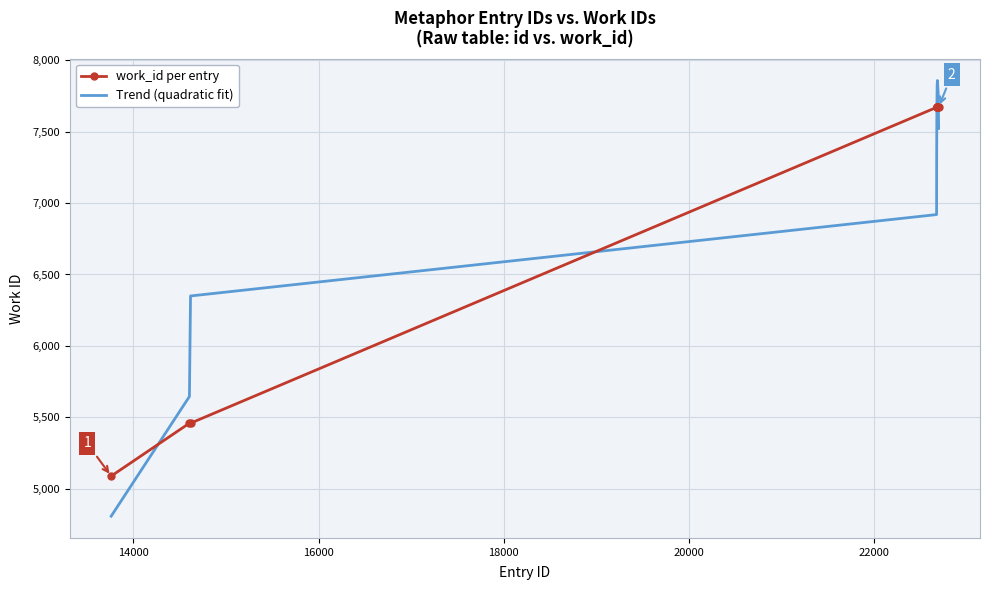

How many times do work_id per entry and Trend (quadratic fit) cross each other?

4